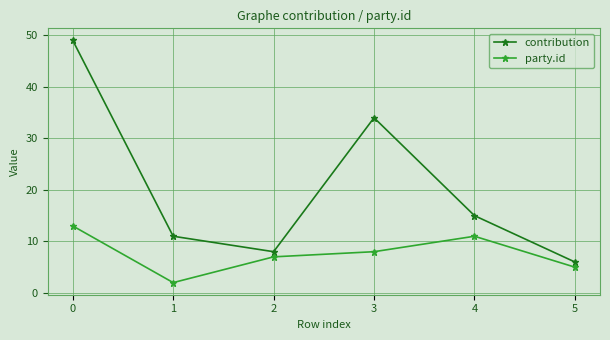

What is the difference between the second highest and minimum values in the party.id series?

9